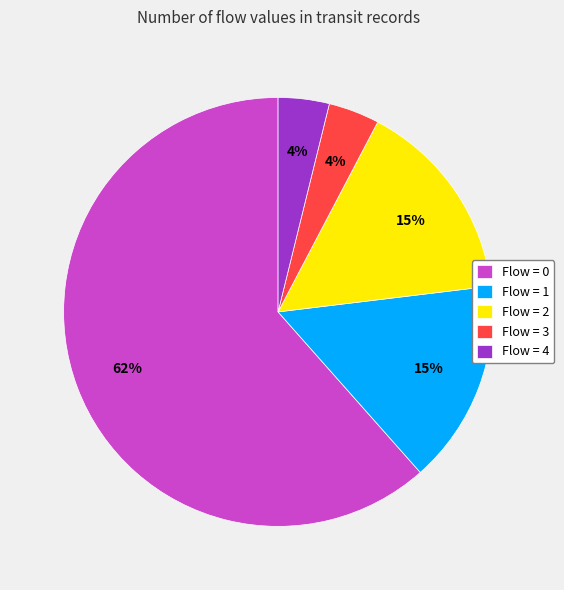

True or false: Flow = 4 accounts for 13% of the total.

False